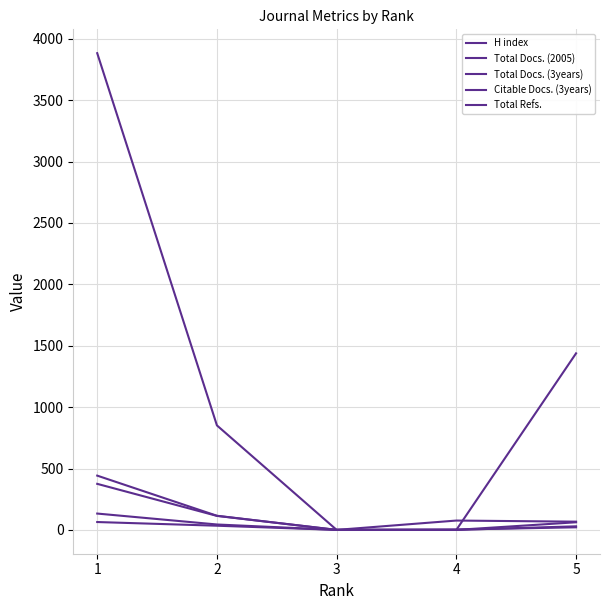

How many lines are shown in the chart?

5